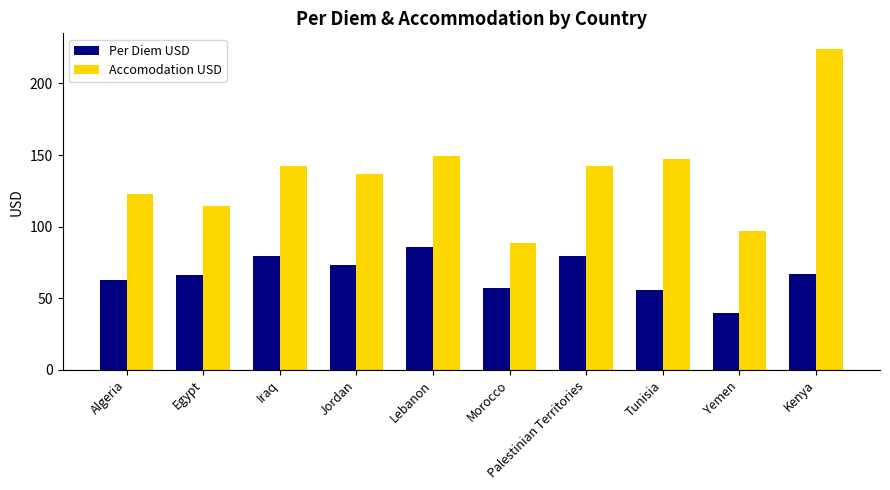

What is the difference between the Accomodation USD values at Jordan and Lebanon?

12.3